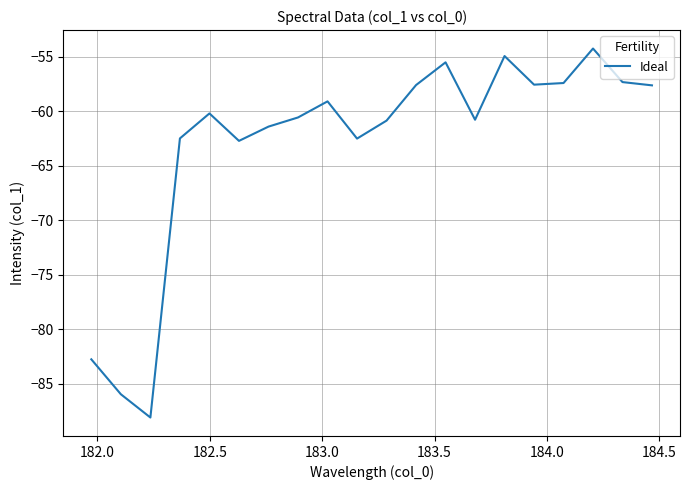

What is the difference between the maximum and minimum values?

33.9